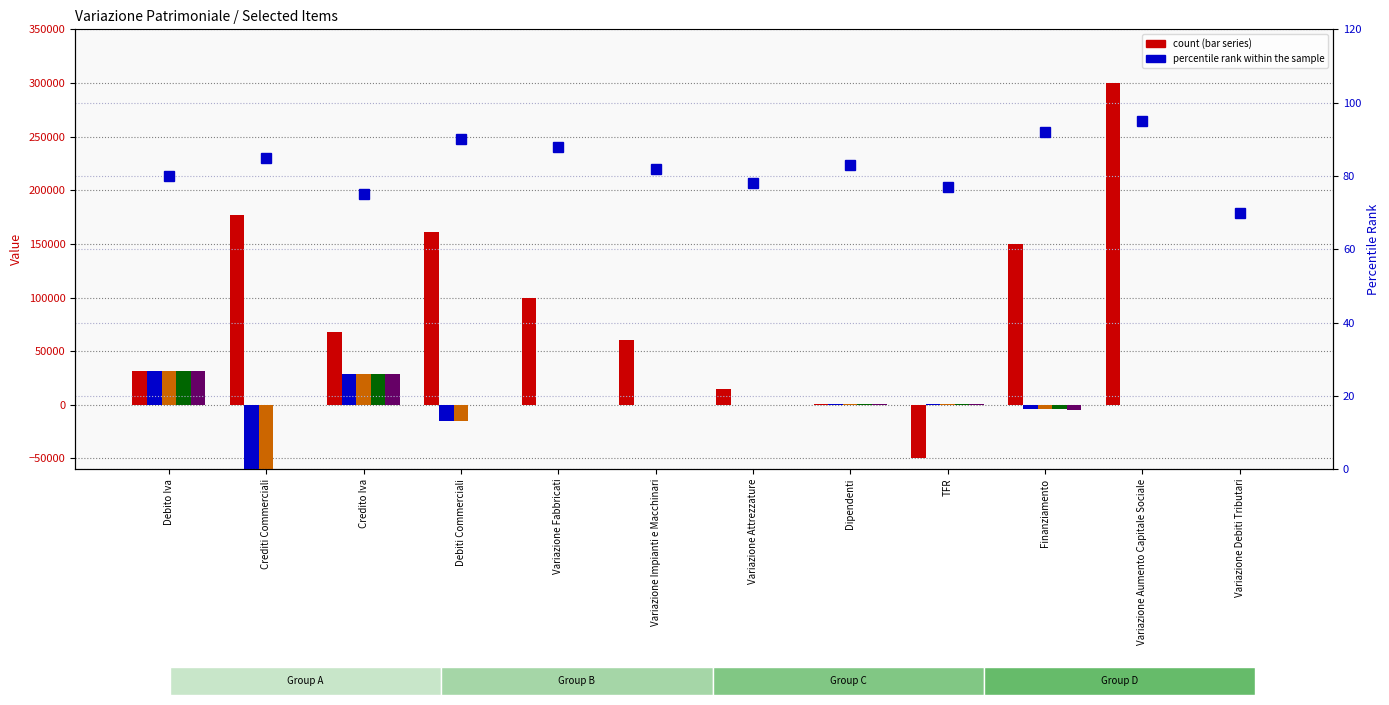

How many negative values does the col_20 (Jul 2019) series have?

1